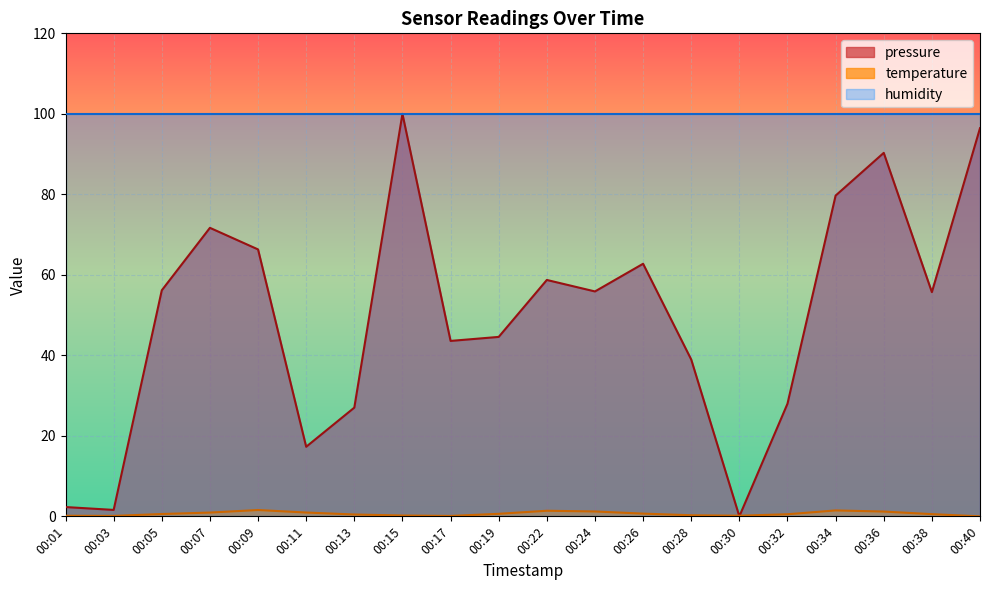

What is the sum of all pressure values?

996.9